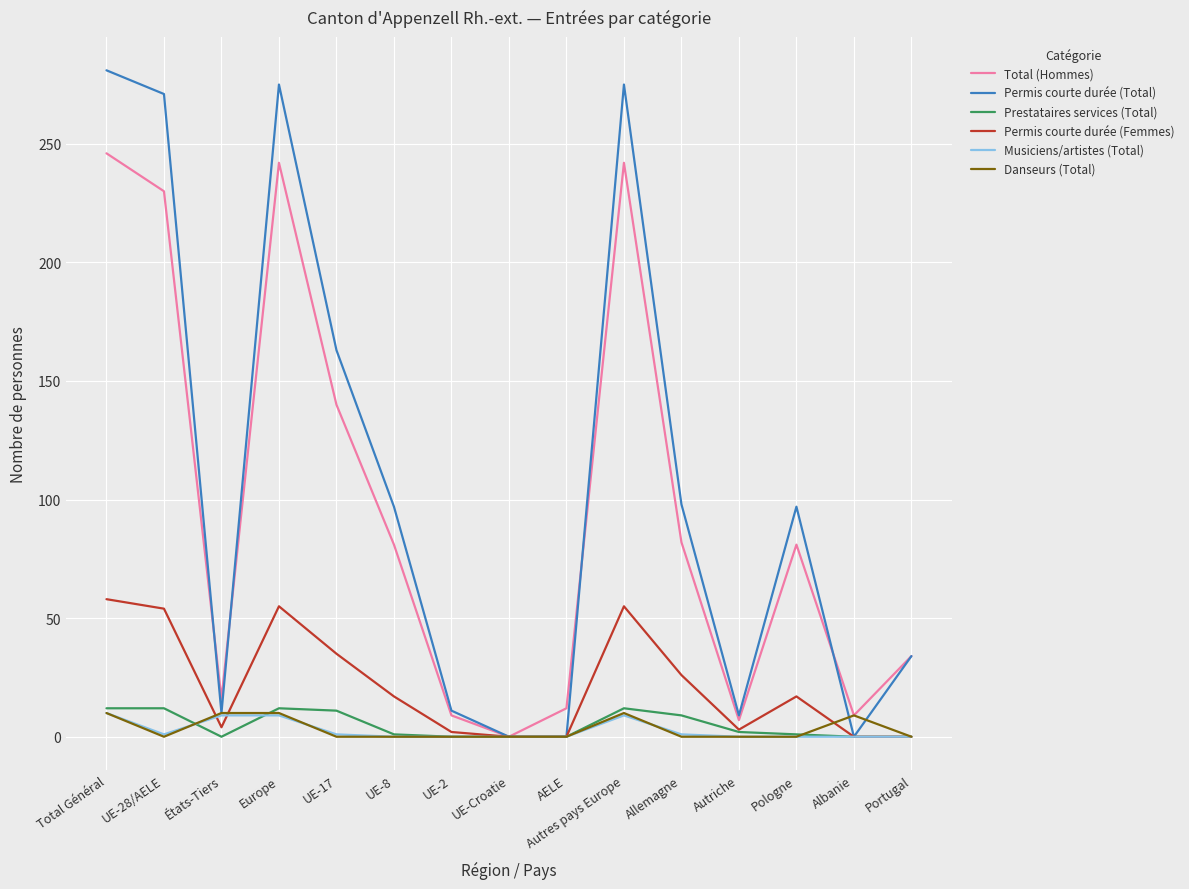

The value of Permis courte durée (Total) at Albanie is 94. True or false?

False